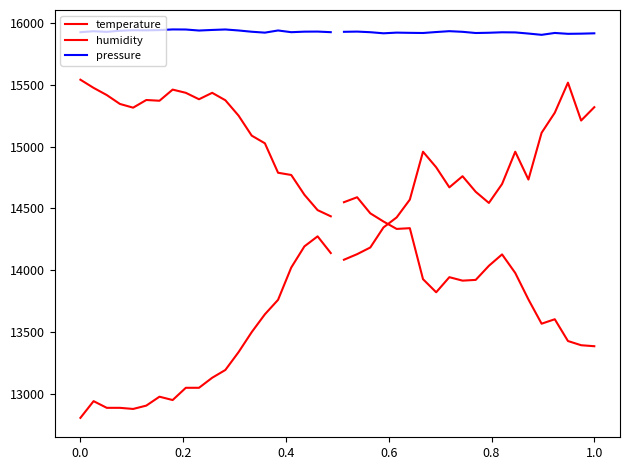

Does the chart have visible grid lines?

No